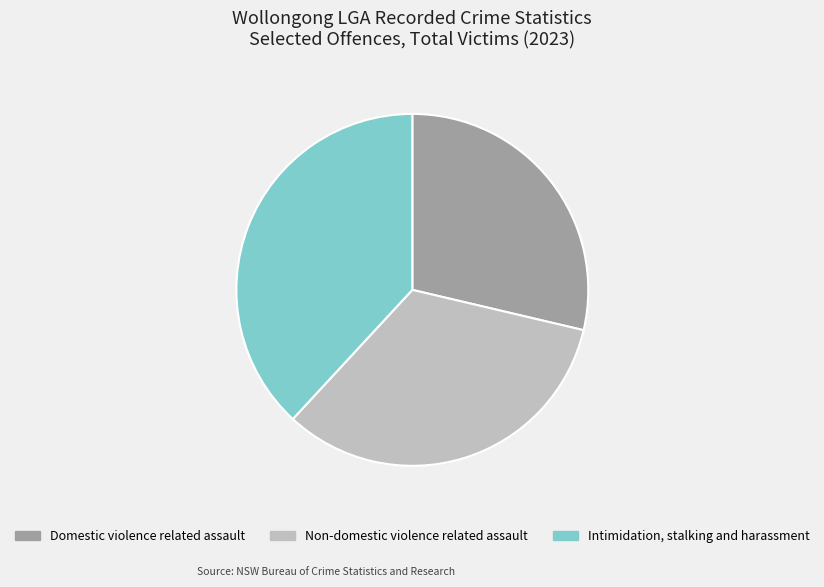

How many segments does this pie chart have?

3